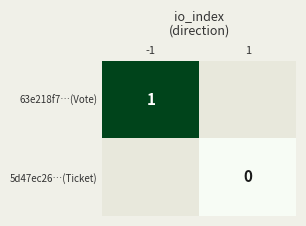

Is it true that 63e218f7…(Vote) equals 0 at -1?

False